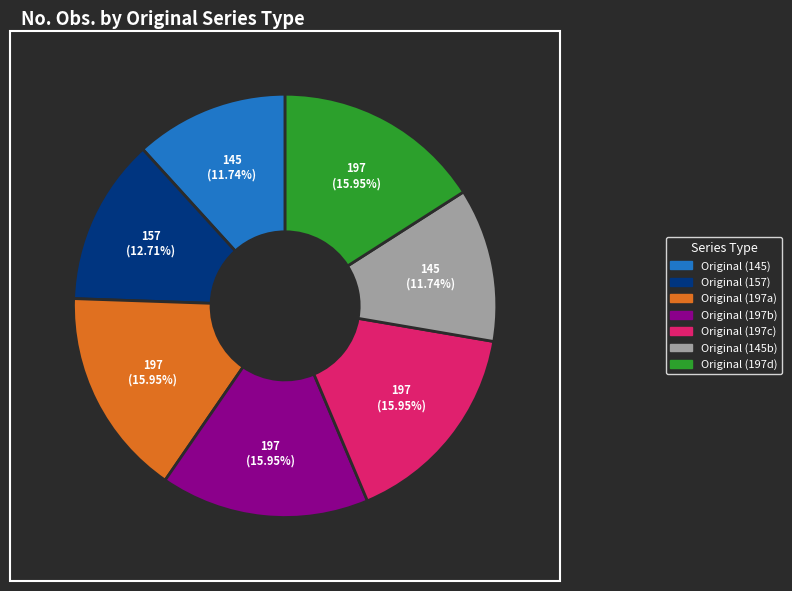

Is there a majority slice in this chart?

No